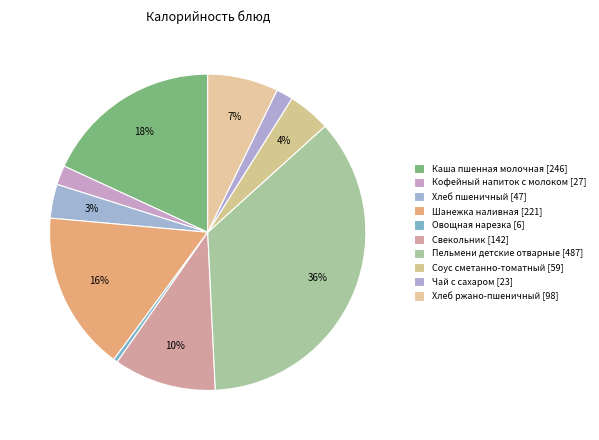

How many segments does this pie chart have?

10